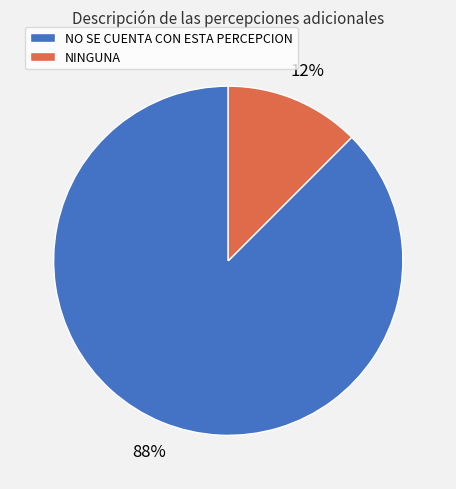

Do NO SE CUENTA CON ESTA PERCEPCION and NINGUNA together represent more than half of the pie?

Yes